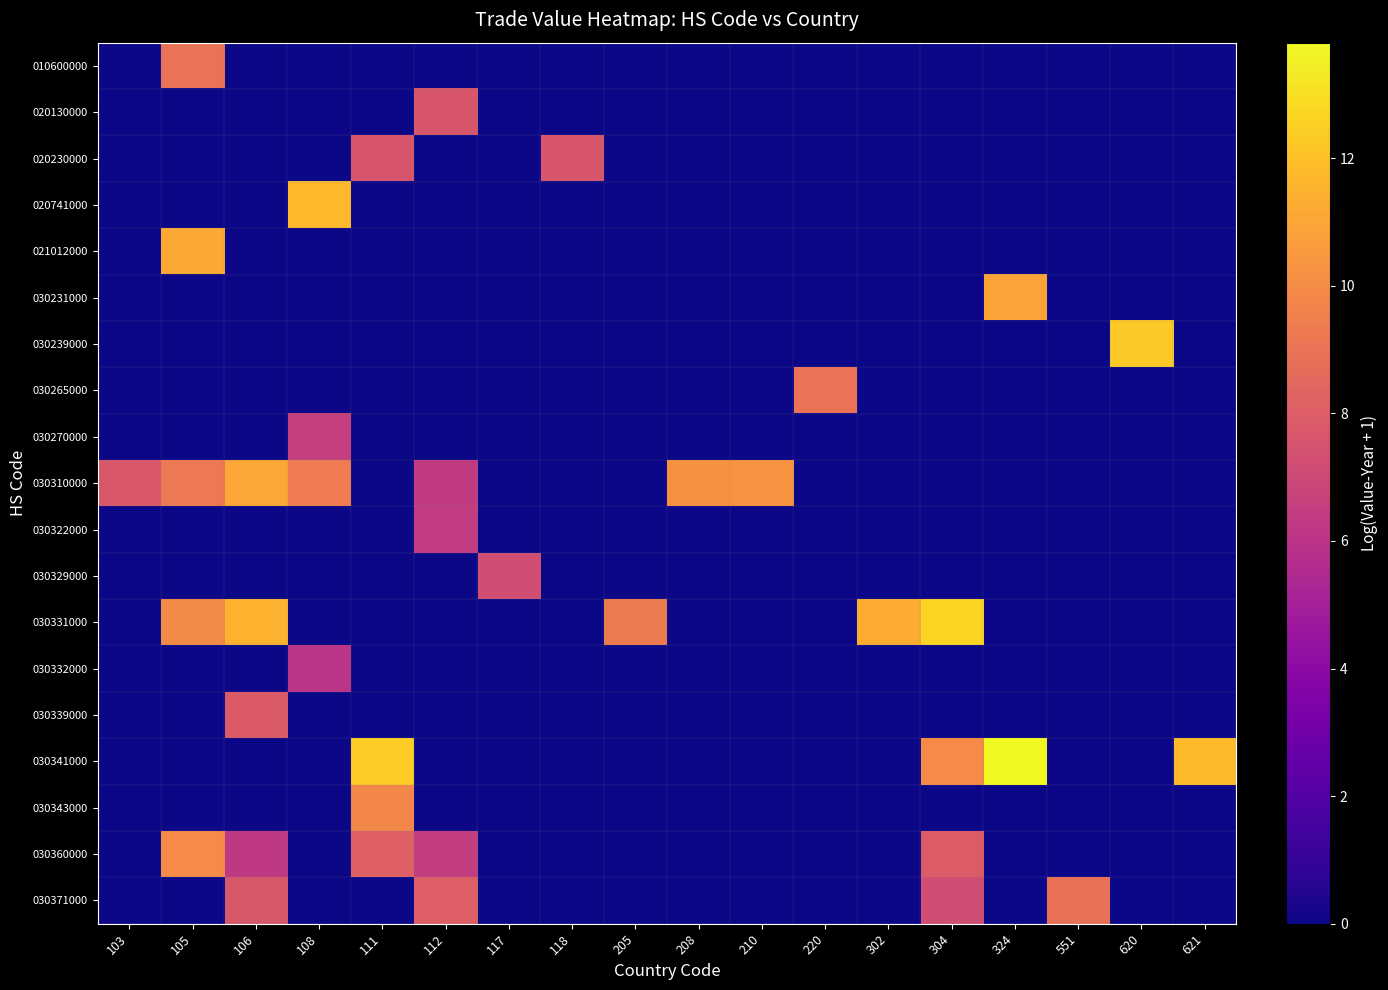

What is the maximum value shown in the chart?

13.8